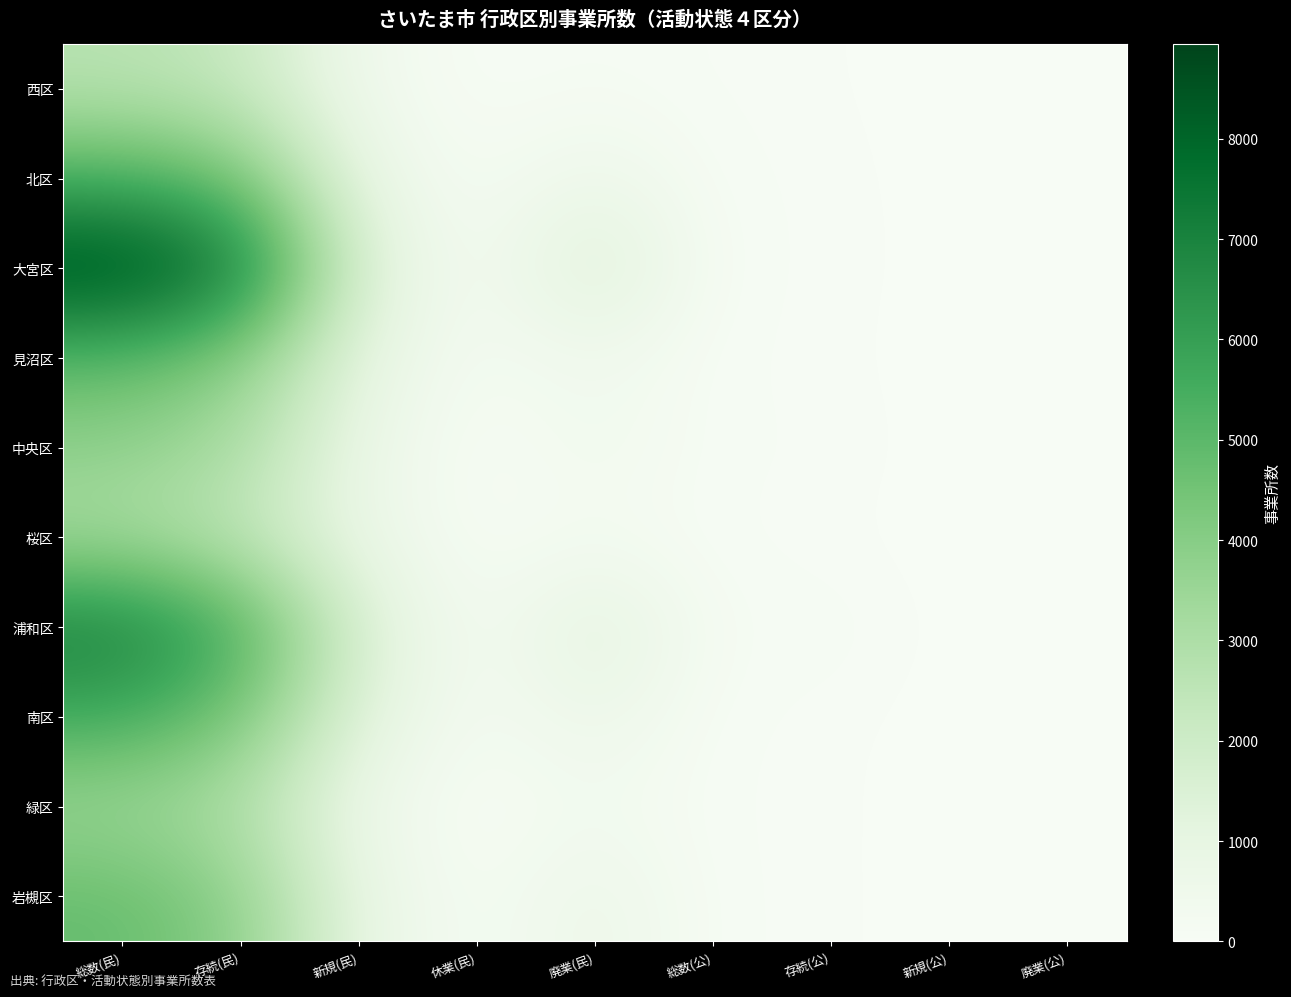

Reading right to left, extract all data points from this chart.

西区: 廃業(公)=17	新規(公)=0	存続(公)=45	総数(公)=45	廃業(民)=148	休業(民)=54	新規(民)=404	存続(民)=2265	総数(民)=2669
北区: 廃業(公)=1	新規(公)=1	存続(公)=61	総数(公)=62	廃業(民)=680	休業(民)=99	新規(民)=834	存続(民)=4512	総数(民)=5346
大宮区: 廃業(公)=3	新規(公)=2	存続(公)=67	総数(公)=69	廃業(民)=1536	休業(民)=106	新規(民)=1468	存続(民)=7479	総数(民)=8947
見沼区: 廃業(公)=0	新規(公)=1	存続(公)=52	総数(公)=53	廃業(民)=480	休業(民)=155	新規(民)=1001	存続(民)=4042	総数(民)=5043
中央区: 廃業(公)=4	新規(公)=6	存続(公)=72	総数(公)=78	廃業(民)=425	休業(民)=51	新規(民)=711	存続(民)=3091	総数(民)=3802
桜区: 廃業(公)=2	新規(公)=0	存続(公)=43	総数(公)=43	廃業(民)=261	休業(民)=72	新規(民)=725	存続(民)=2427	総数(民)=3152
浦和区: 廃業(公)=4	新規(公)=11	存続(公)=116	総数(公)=127	廃業(民)=1237	休業(民)=98	新規(民)=1571	存続(民)=5586	総数(民)=7157
南区: 廃業(公)=1	新規(公)=1	存続(公)=54	総数(公)=55	廃業(民)=712	休業(民)=138	新規(民)=1231	存続(民)=4419	総数(民)=5650
緑区: 廃業(公)=1	新規(公)=3	存続(公)=50	総数(公)=53	廃業(民)=340	休業(民)=60	新規(民)=541	存続(民)=2902	総数(民)=3443
岩槻区: 廃業(公)=1	新規(公)=2	存続(公)=51	総数(公)=53	廃業(民)=741	休業(民)=88	新規(民)=885	存続(民)=3925	総数(民)=4810